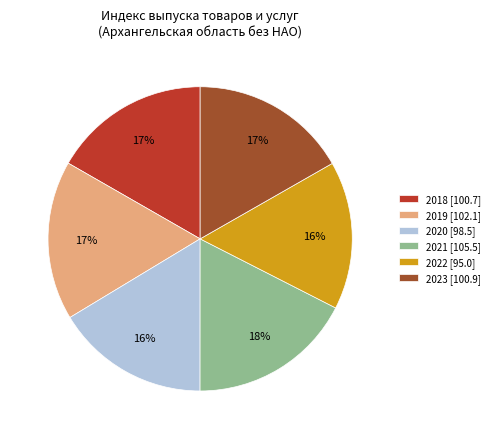

To the nearest percent, what portion does 2019 represent?

17%